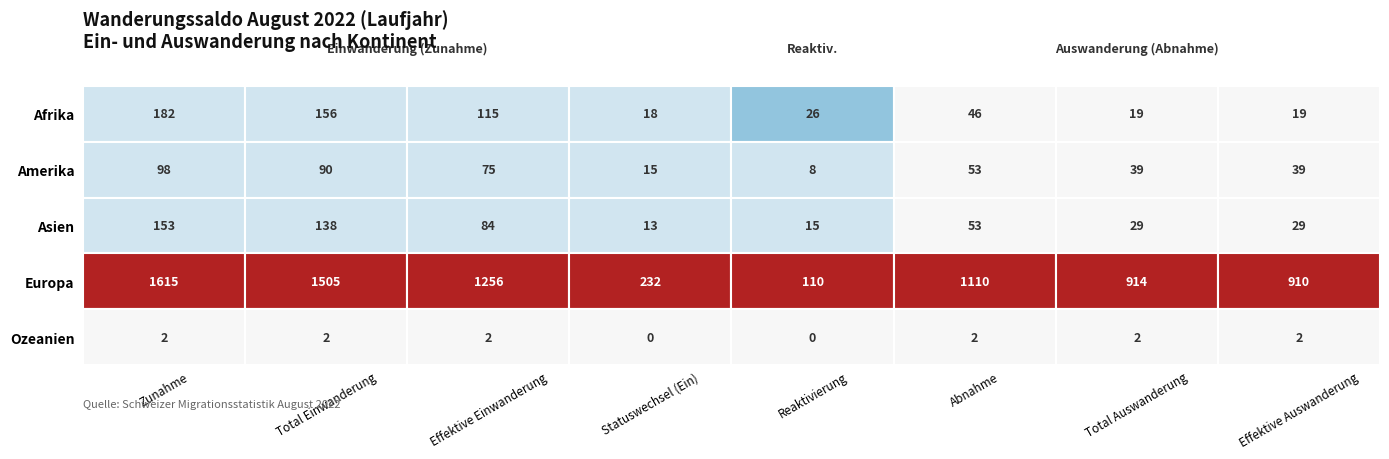

What is the lowest value of the Europa series?

110